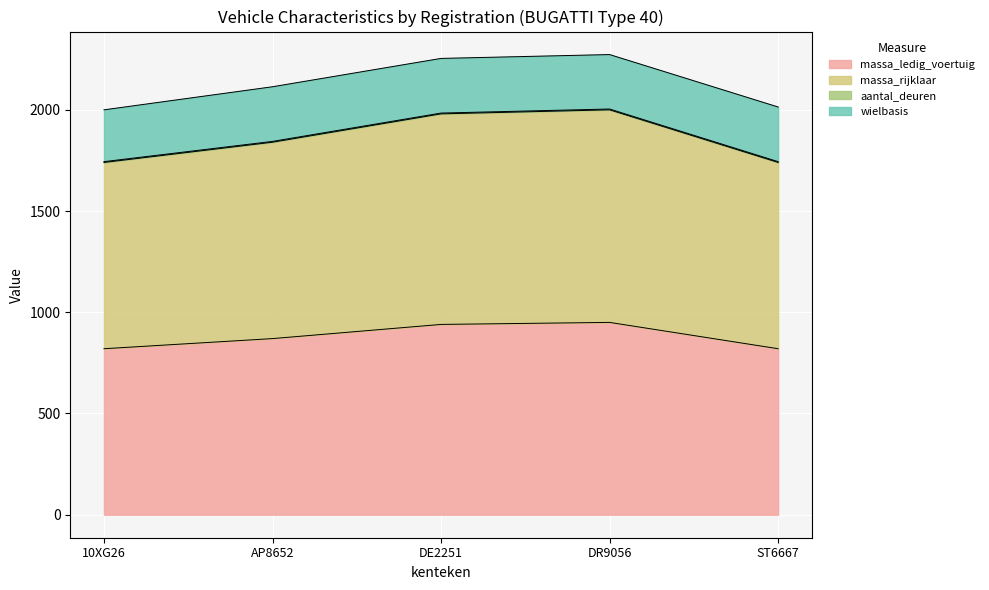

Is it true that massa_ledig_voertuig equals 820 at ST6667?

True